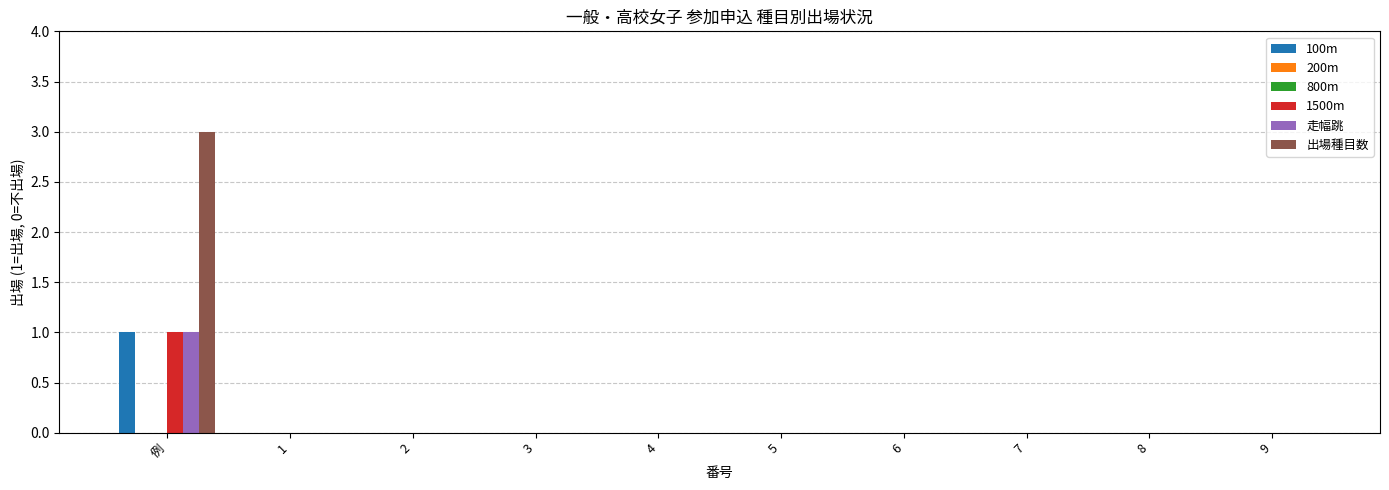

Between 2 and 5, which series saw the biggest shift?

100m